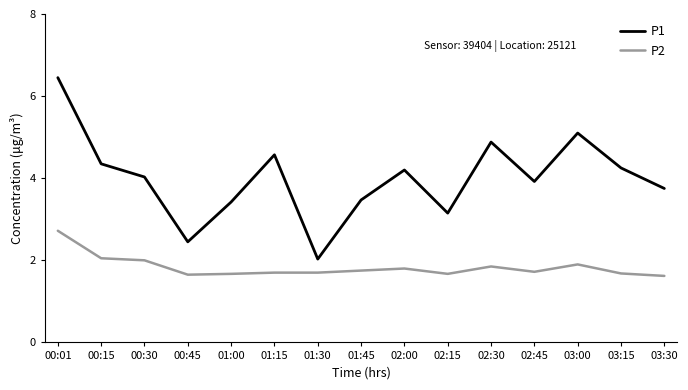

Does the chart have visible grid lines?

No